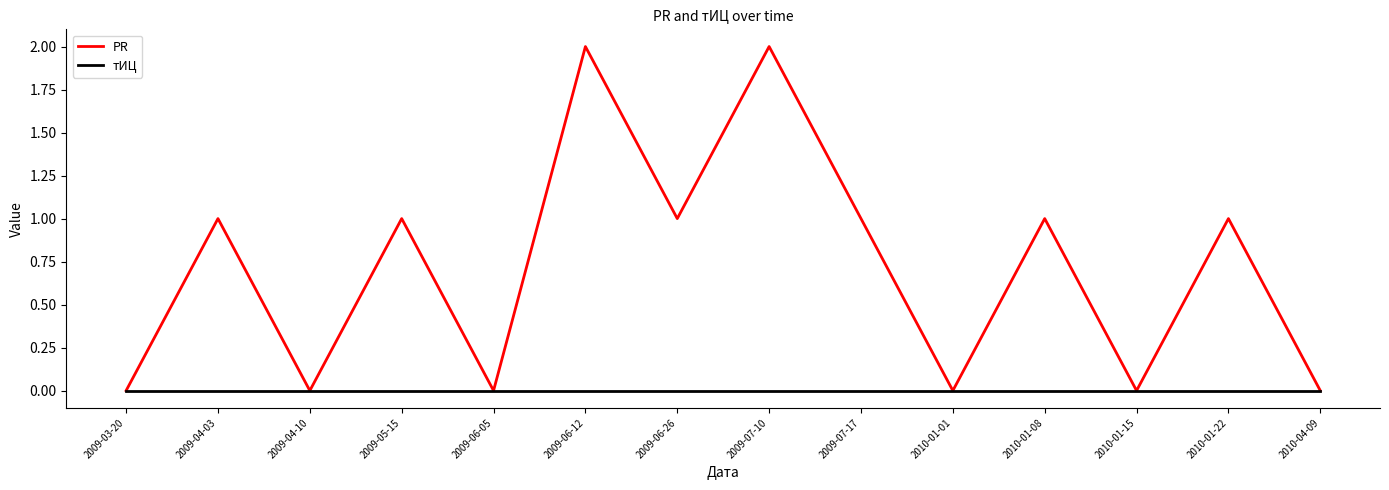

What is the average value of the PR series?

1